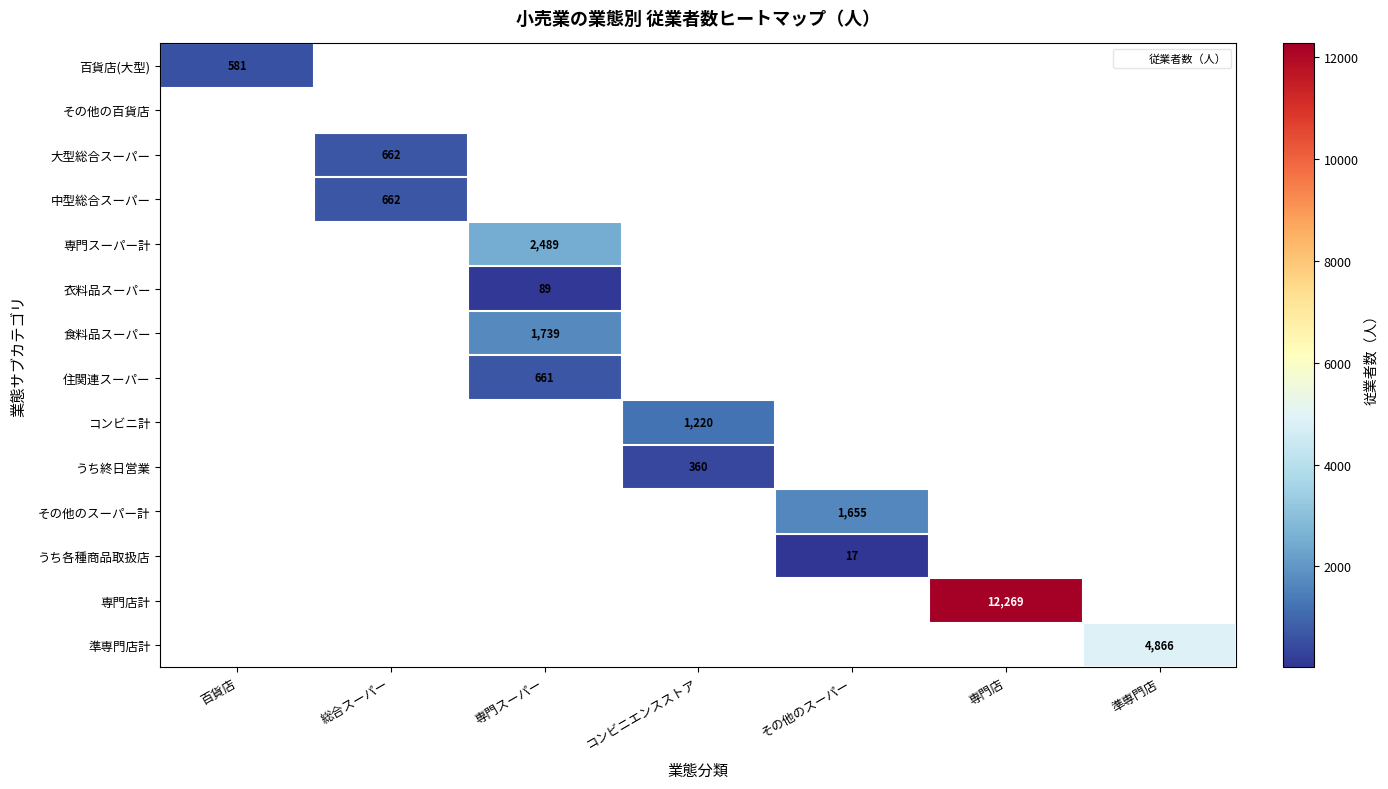

Count the number of categories in the chart.

7